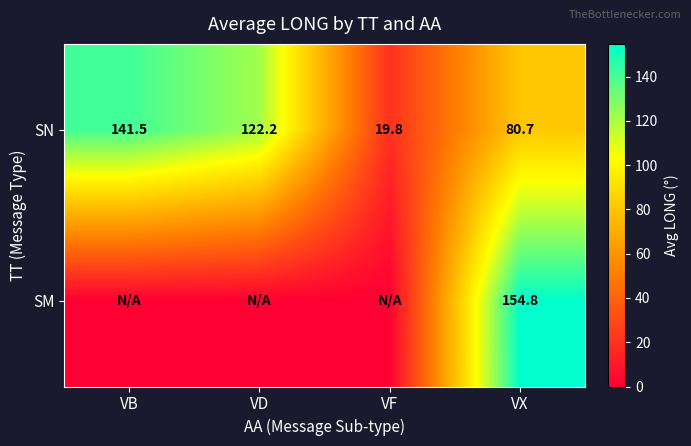

The value of SN at VX is 32.0. True or false?

False